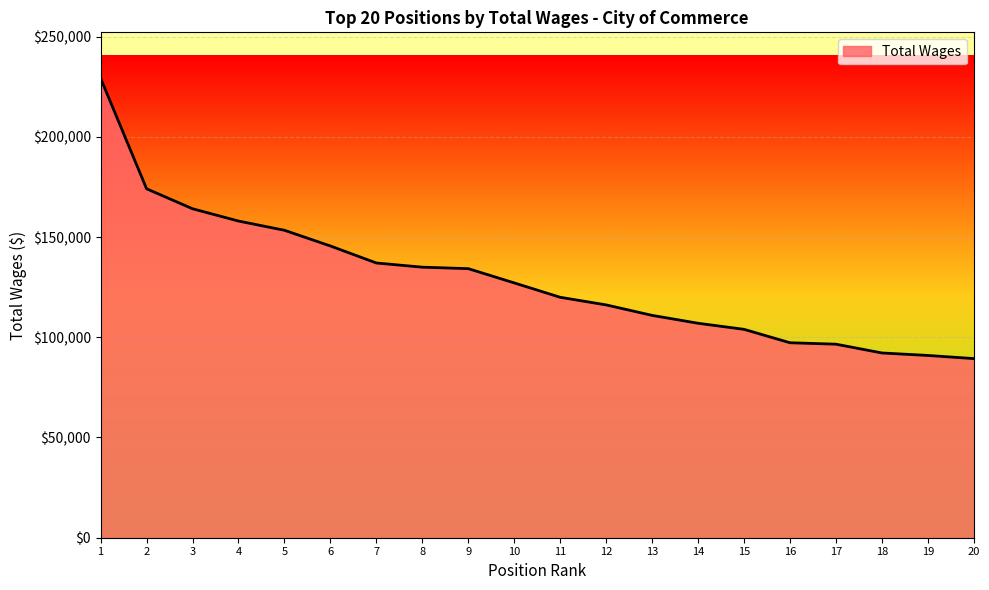

What is the maximum value shown in the chart?

229210